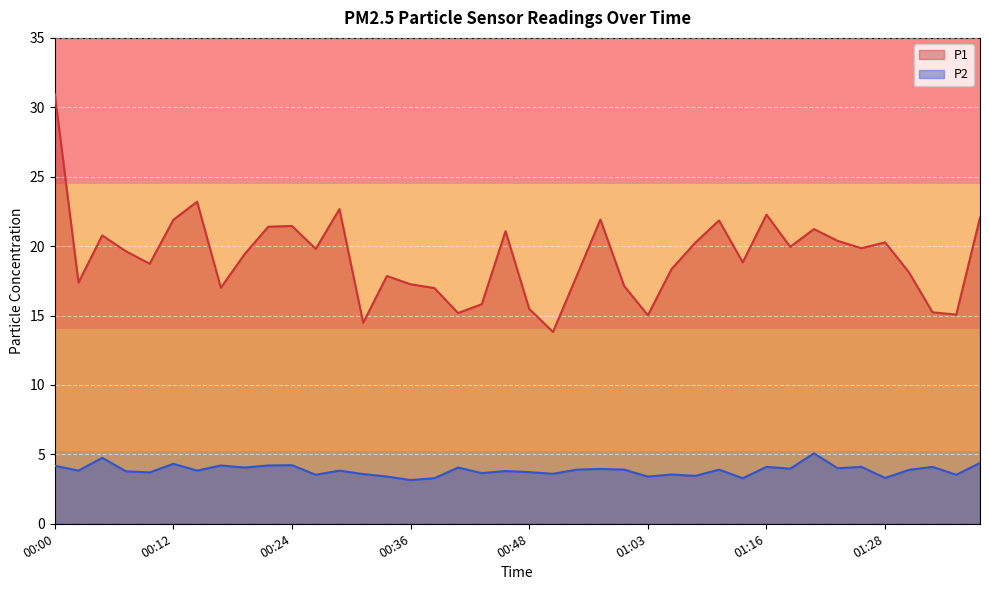

At how many categories does at least one series exceed 20?

16